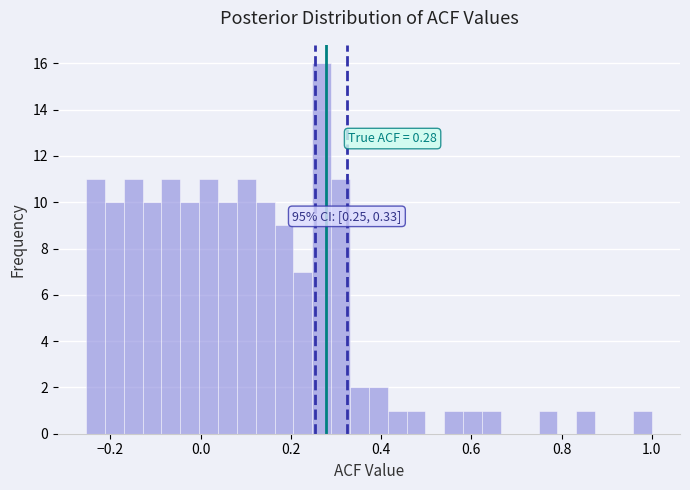

Around what value on the x-axis is the tallest bar? Give the approximate position of its centre, as read against the axis.

0.26